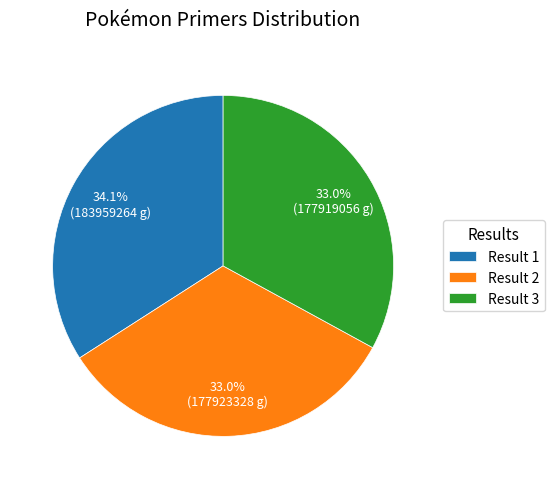

Is it true that Result 3 is 25% of the pie?

False